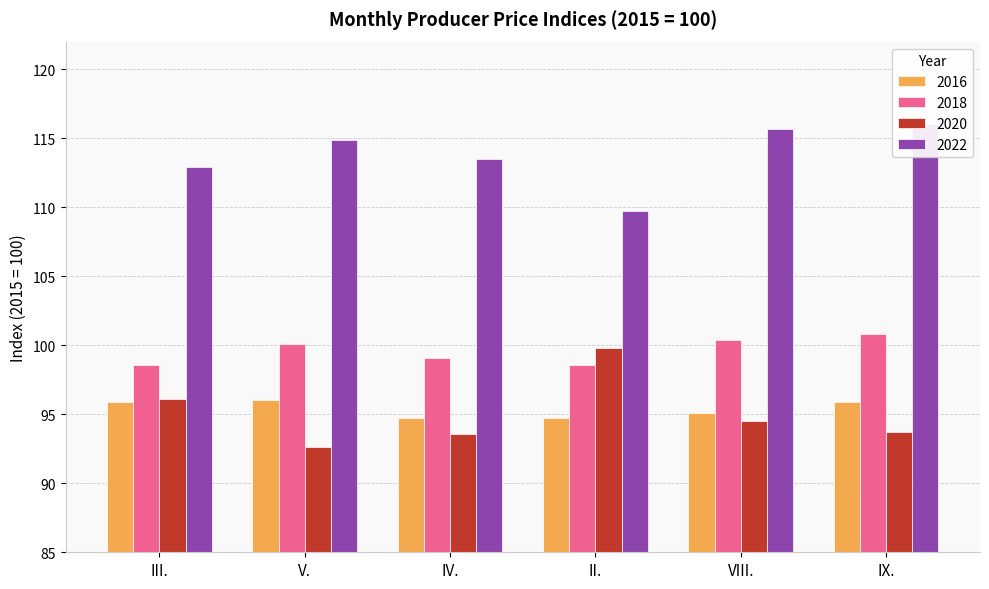

What is the label of the 2nd bar from the left?

V.